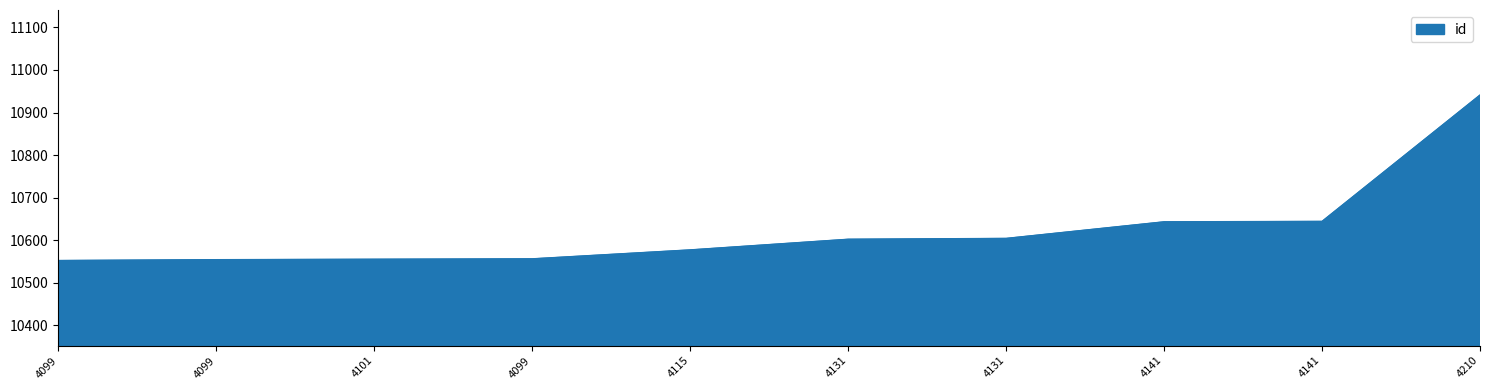

Does the chart have visible grid lines?

No